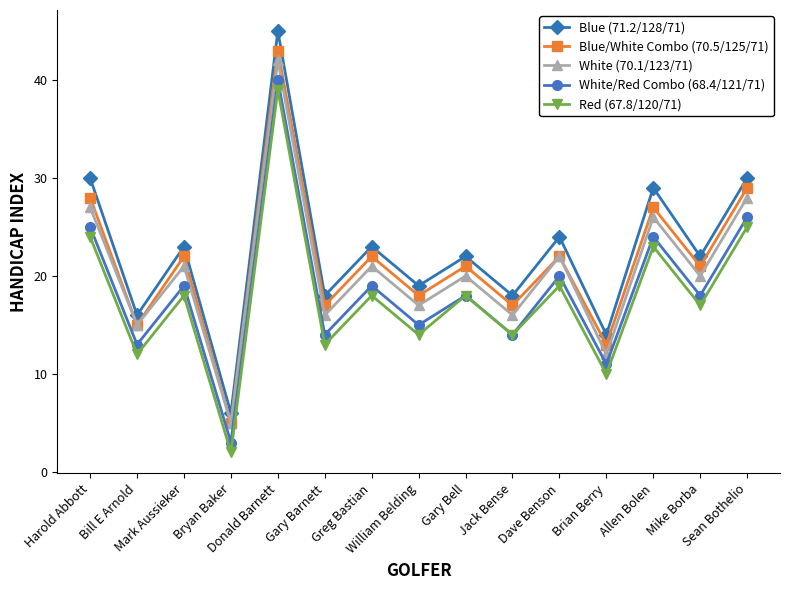

True or false: Blue/White Combo (70.5/125/71) and White/Red Combo (68.4/121/71) cross at least once.

False